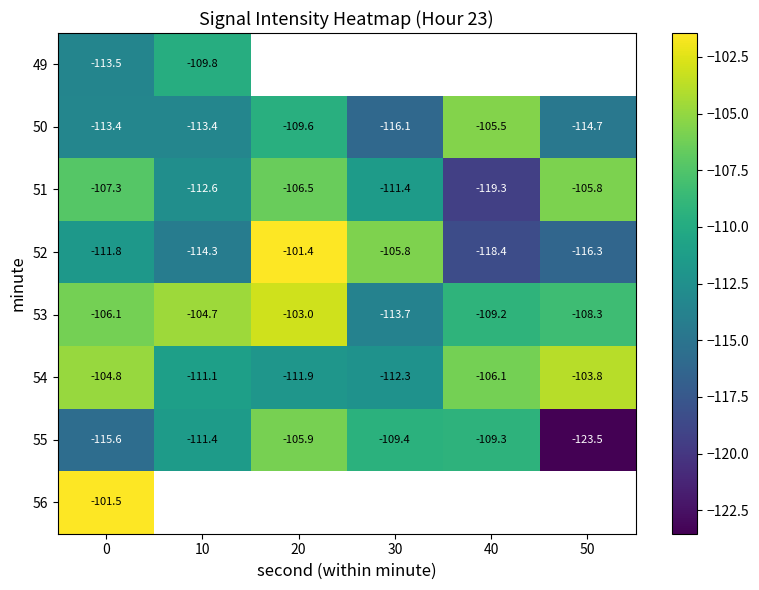

How many series are shown in this chart?

8